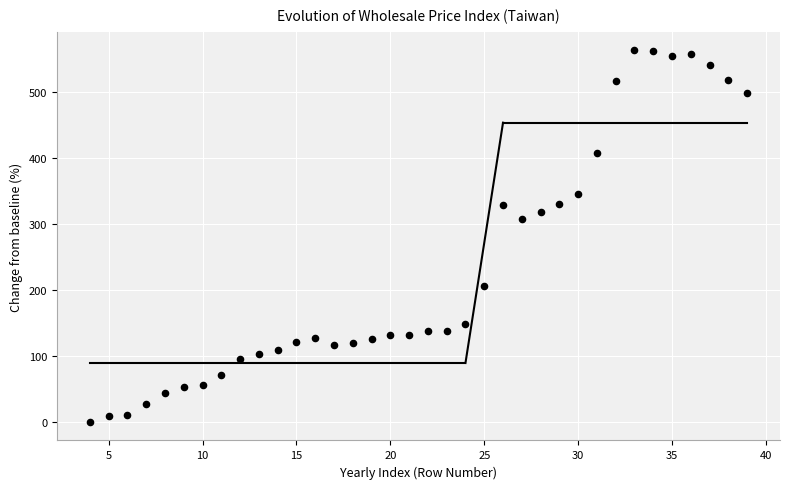

What is the range of Y values (max minus min)?

562.9